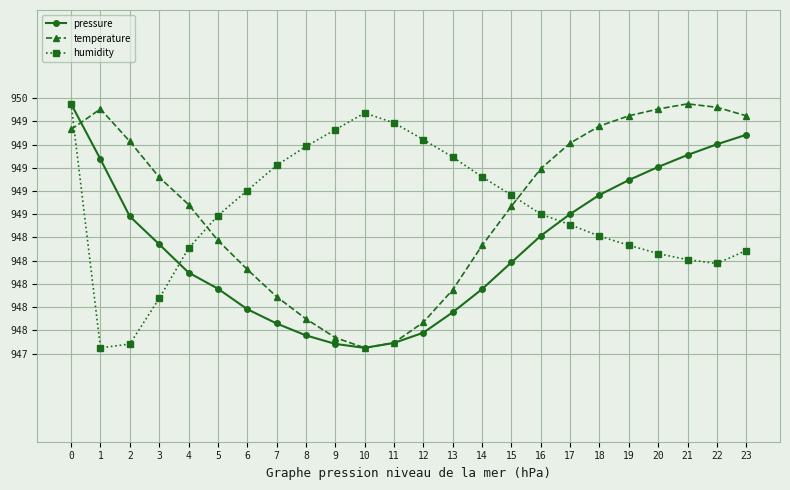

Is this an area chart (filled region under the line)?

No